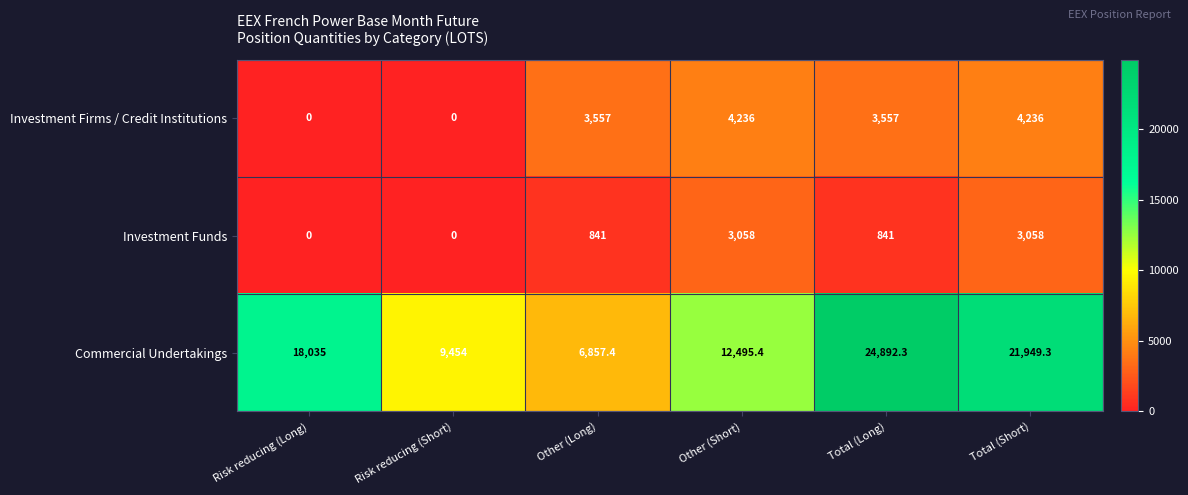

The Investment Firms / Credit Institutions series shows 3557.0 at Other (Long). True or false?

True